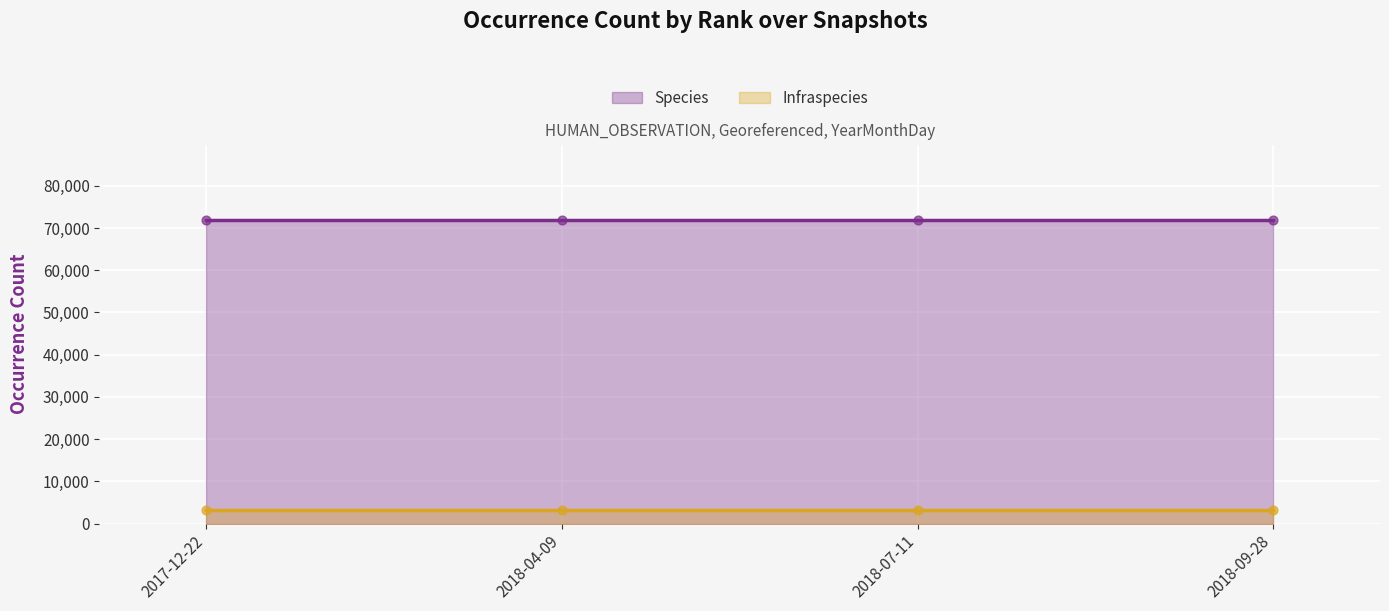

Which series has the largest total across all categories?

Species